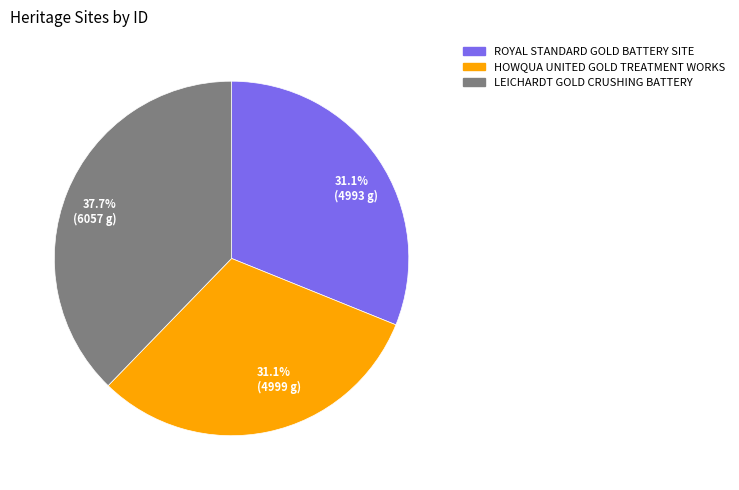

How many slices are in this pie chart?

3